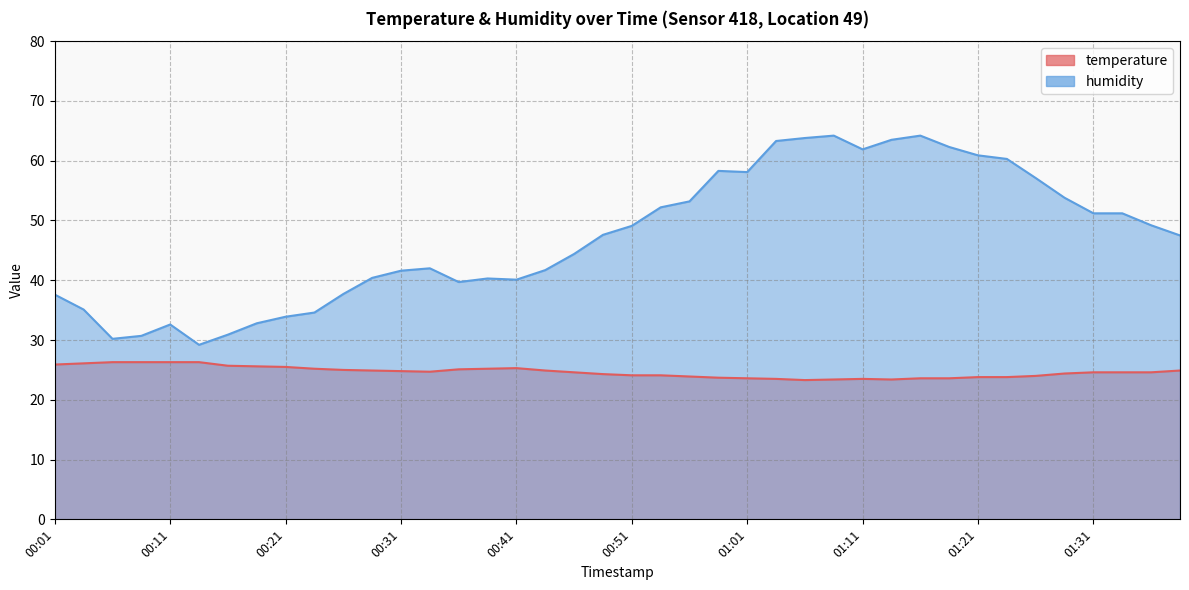

How many distinct data groups are displayed?

2